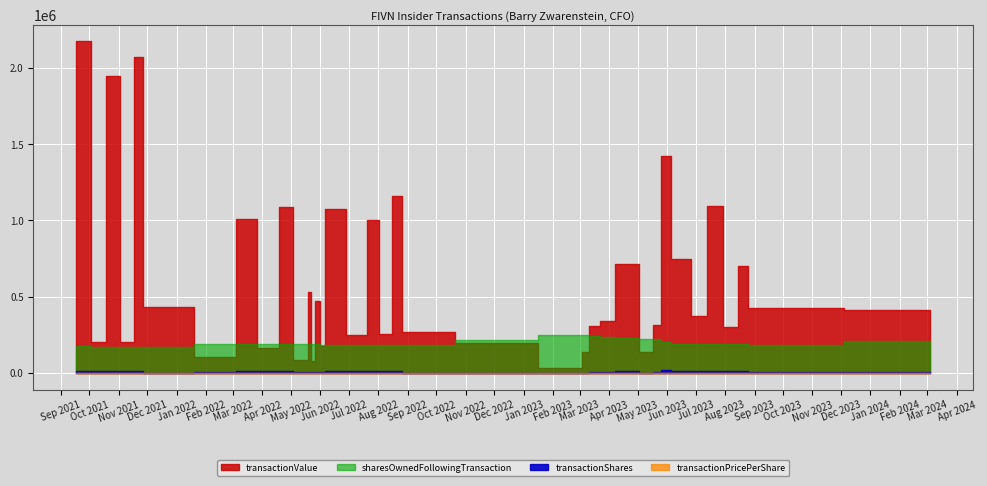

The value of sharesOwnedFollowingTransaction at 2023-06-09 is 190177.0. True or false?

True